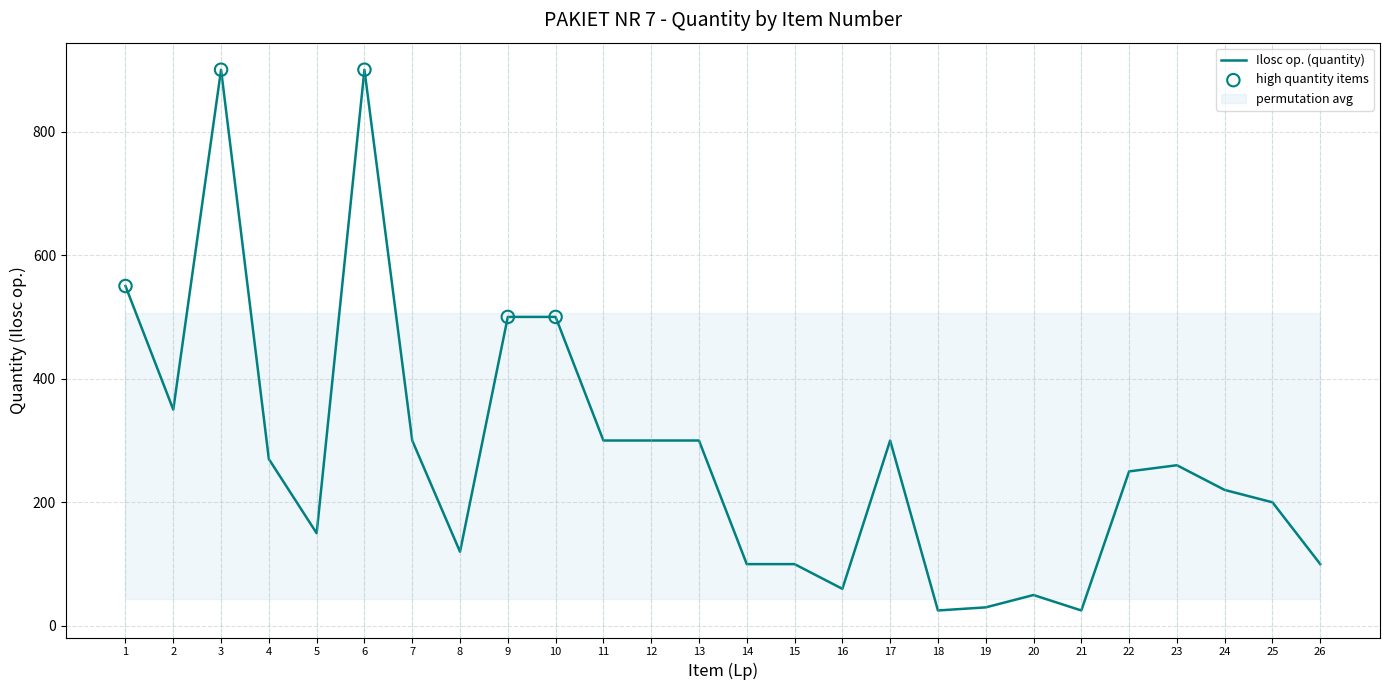

Between 1 and 26, which is larger?

1